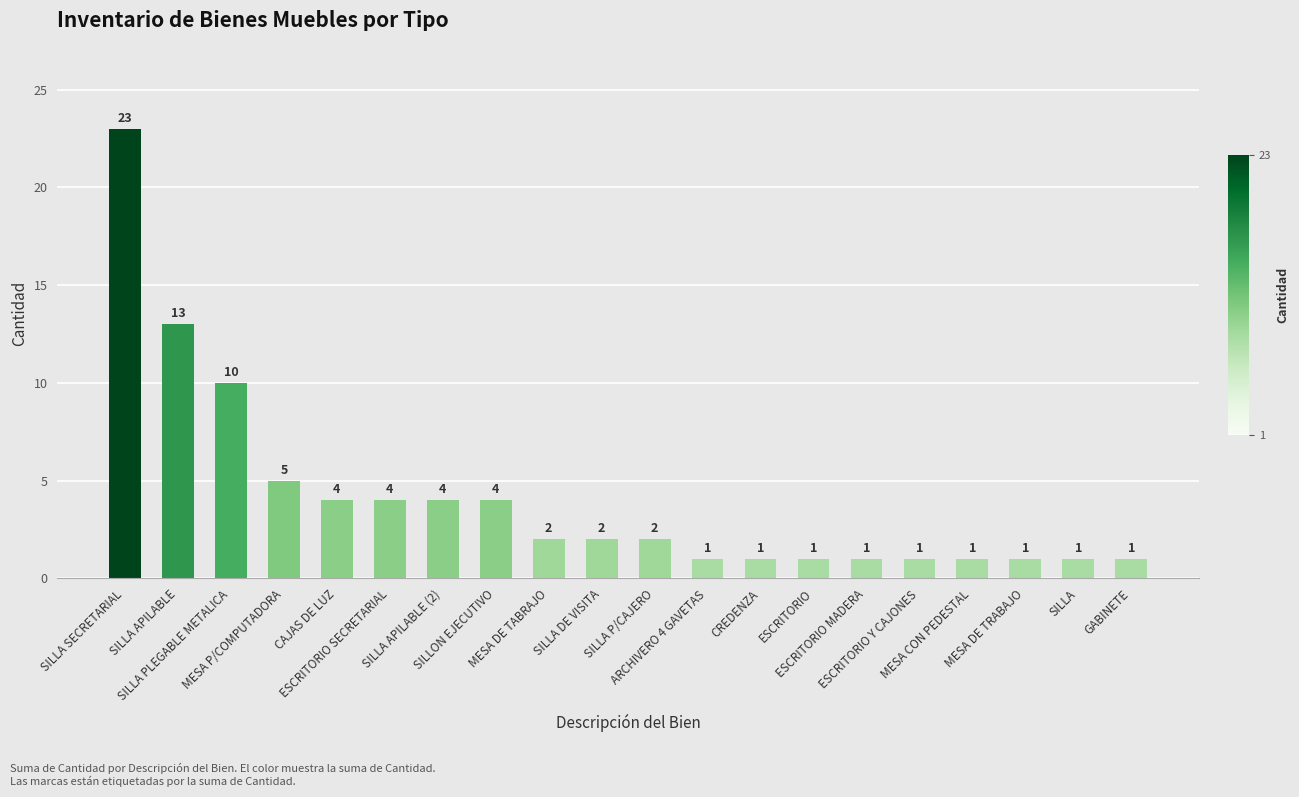

Which category has the highest value across all series?

SILLA SECRETARIAL